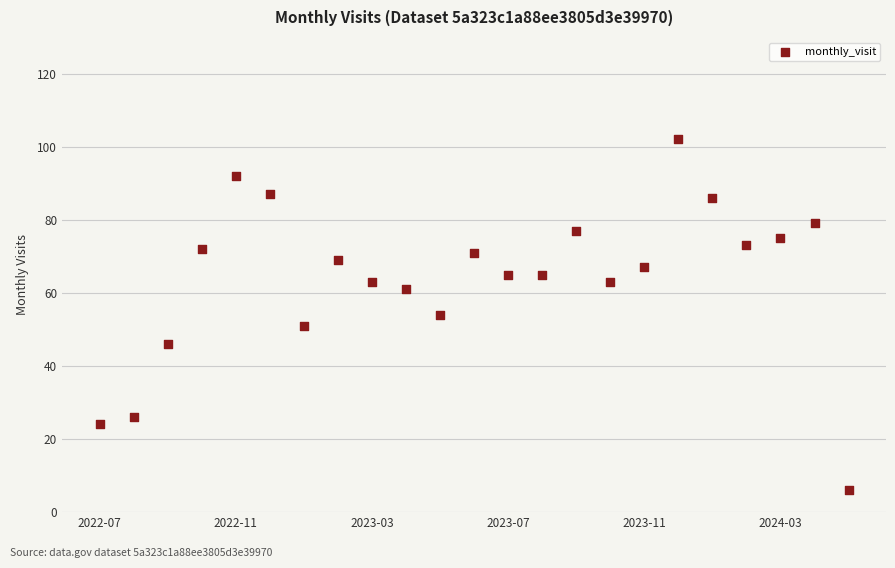

What is the range of Y values (max minus min)?

96